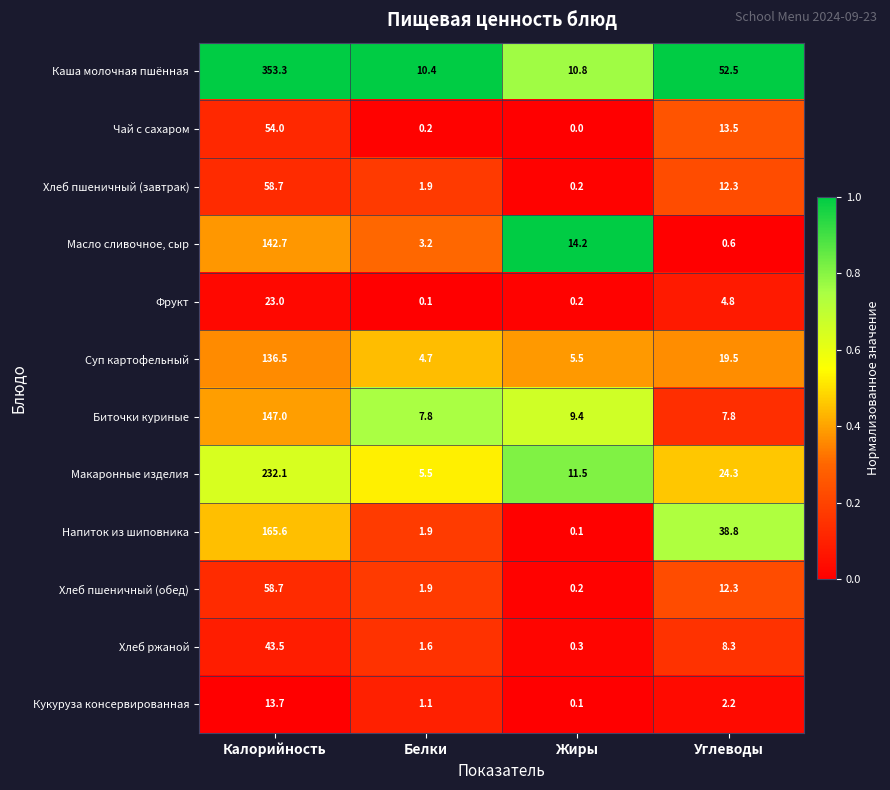

What is the total value across all series at Углеводы?

196.9